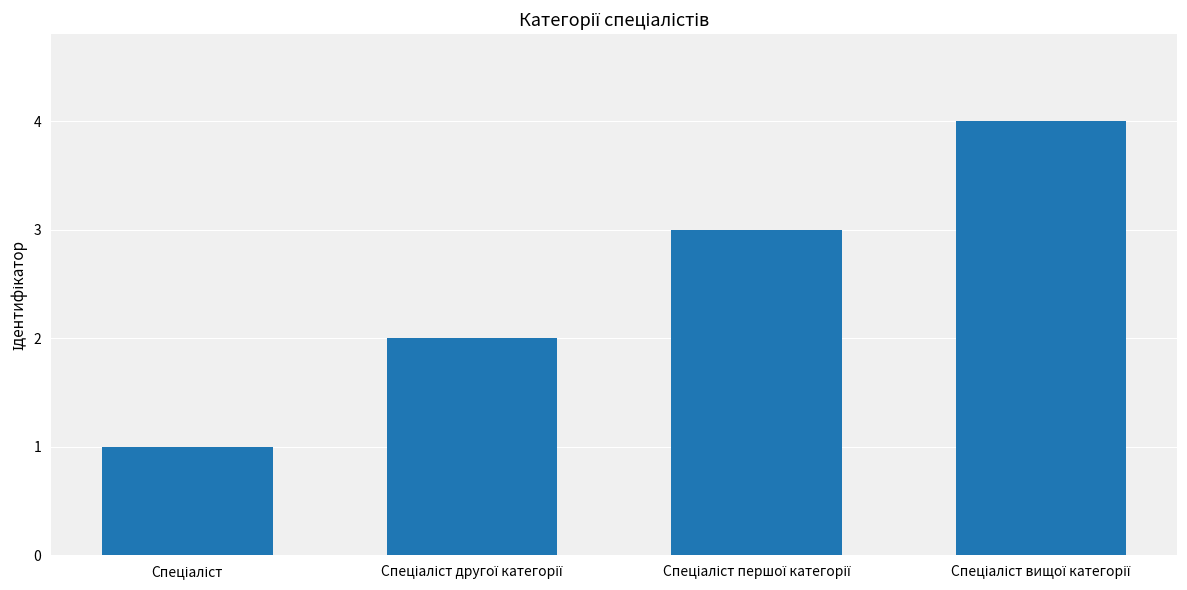

What is the greatest value displayed?

4